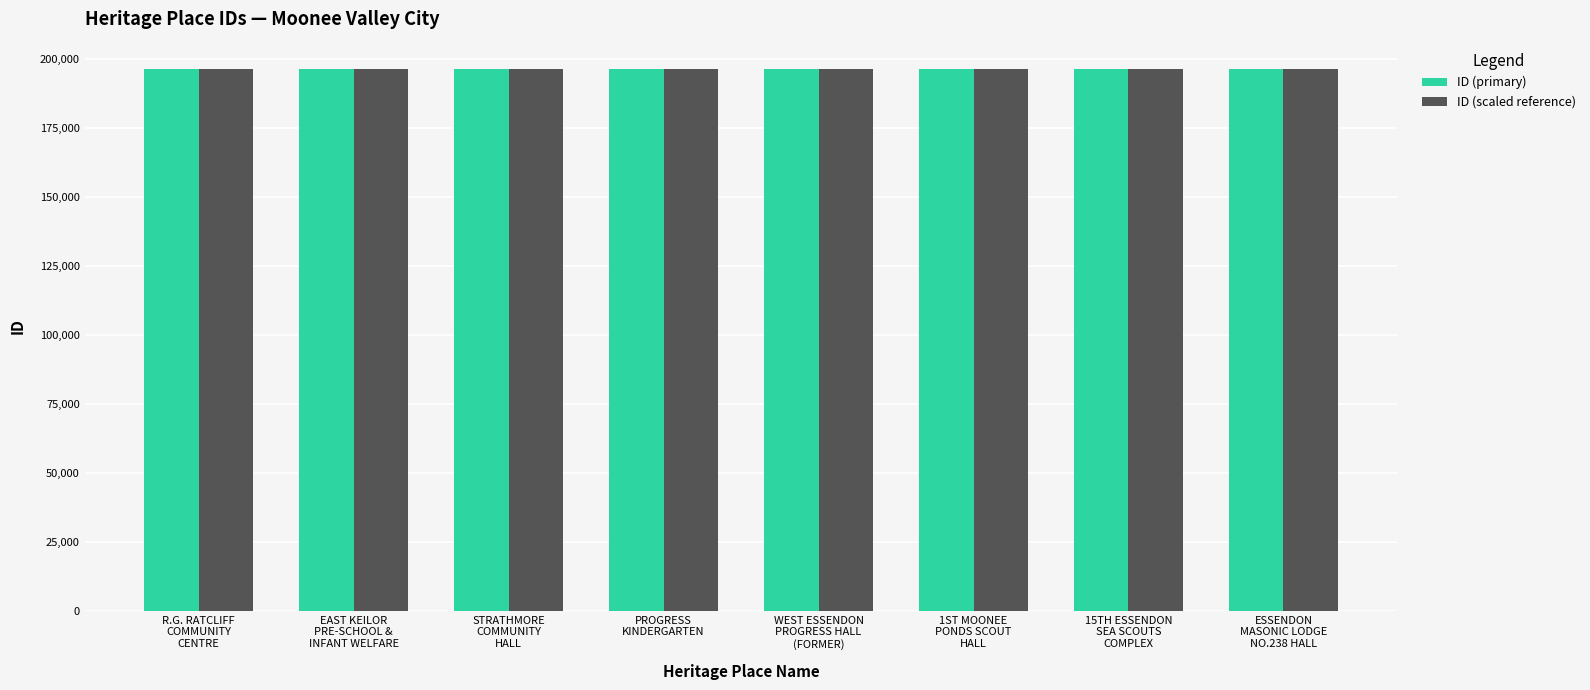

What is the minimum value shown in the chart?

196104